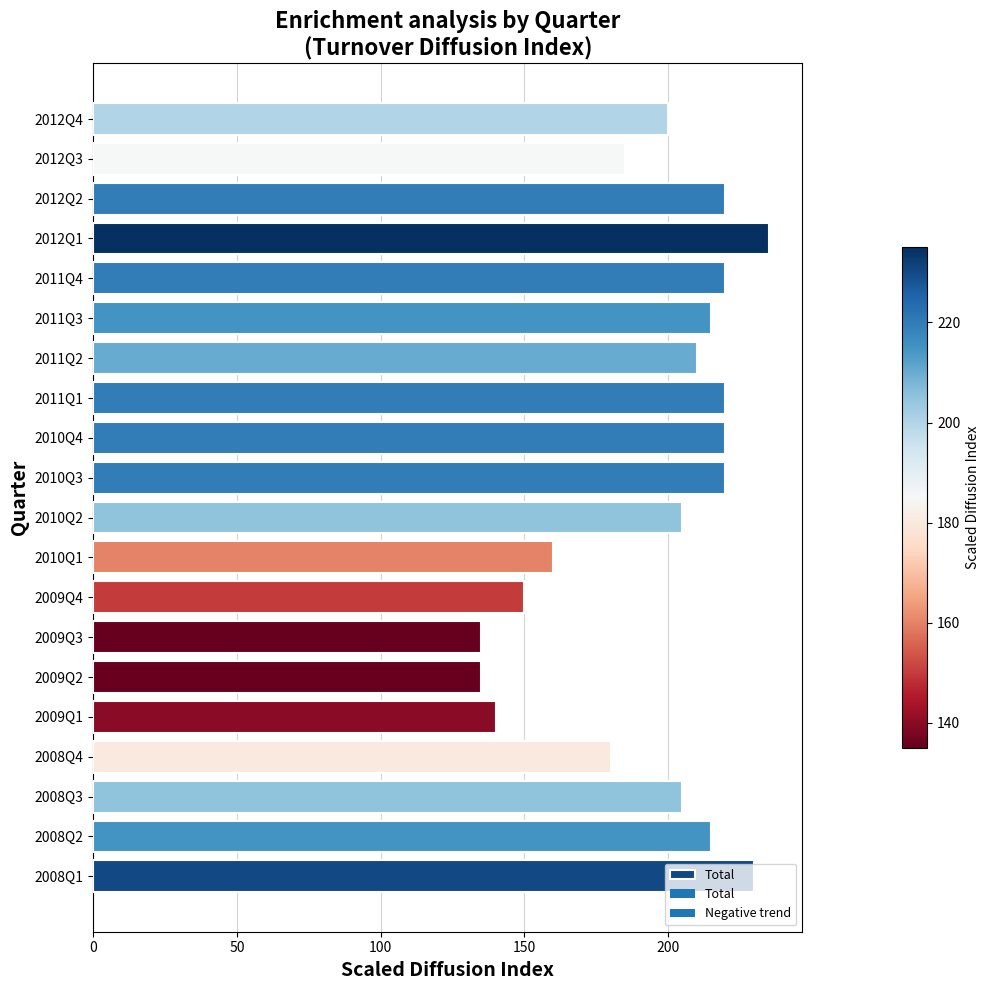

What is the greatest value displayed?

235